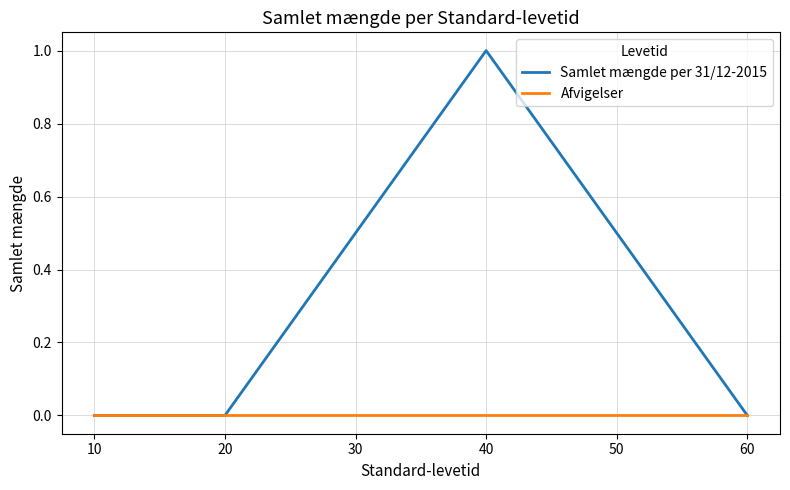

Which series has the largest range (max minus min)?

Samlet mængde per 31/12-2015